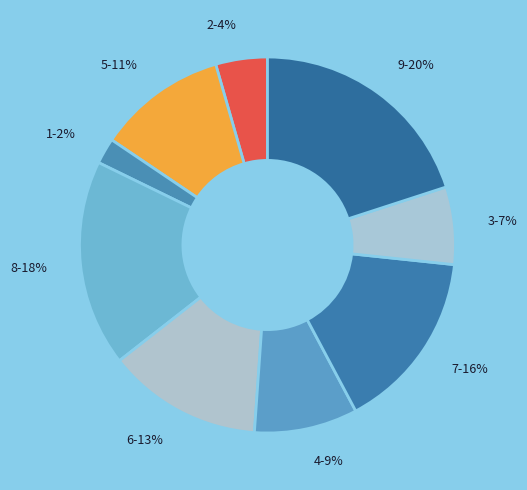

Does any single category account for the majority?

No